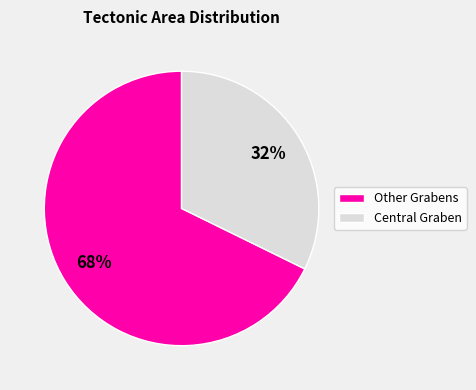

To the nearest percent, what is the average slice percentage?

50%